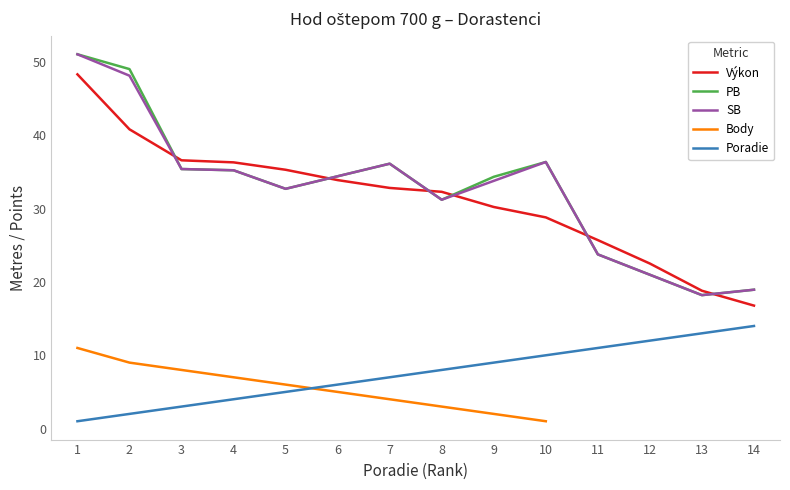

The Výkon series shows 15.6 at 12. True or false?

False